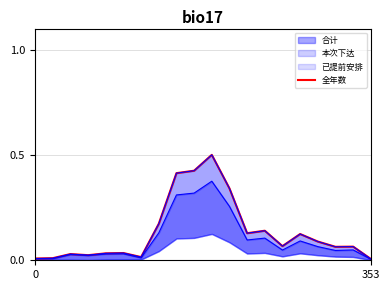

What is the label of the 20th point from the left?

353